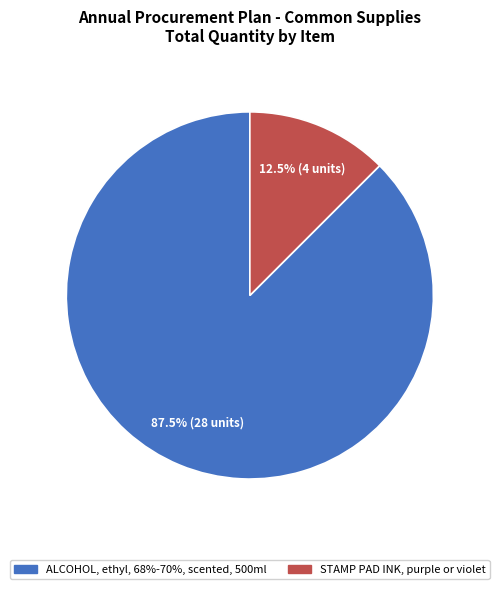

Is there any slice that represents more than half of the pie?

Yes